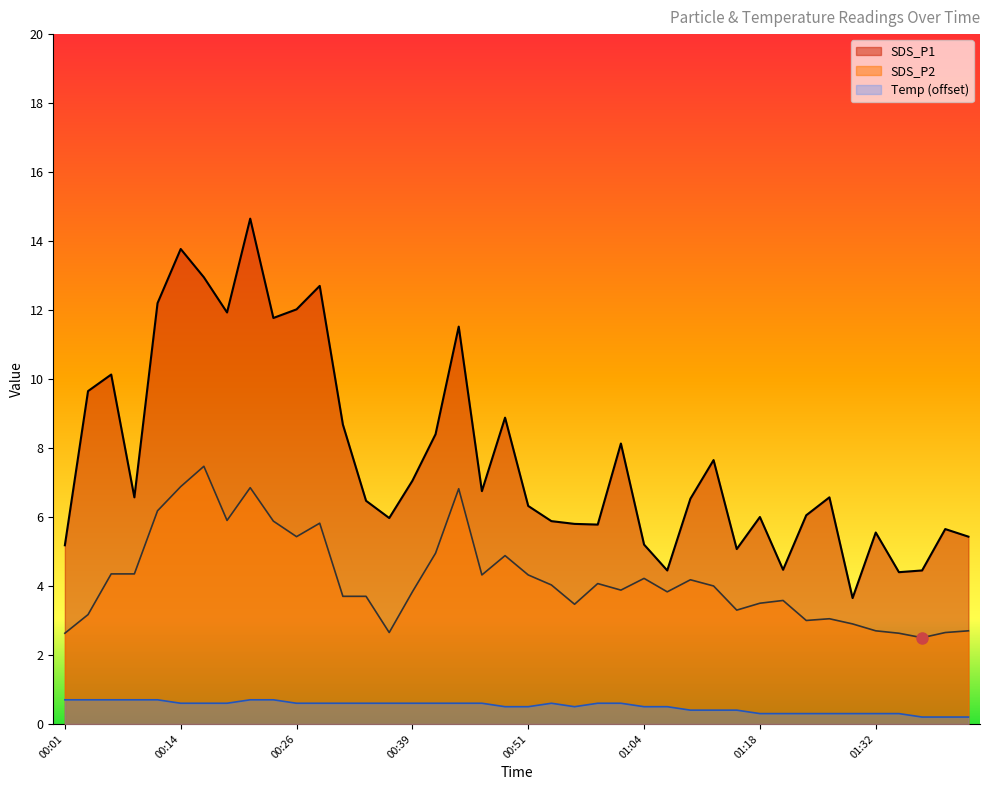

Count the Temp values in the range 0 to 1.

40